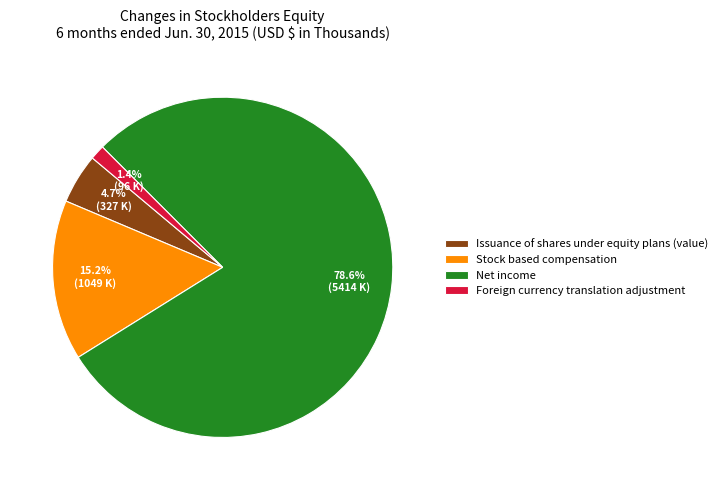

Rank the categories by value from lowest to highest.

Foreign currency translation adjustment, Issuance of shares under equity plans (value), Stock based compensation, Net income